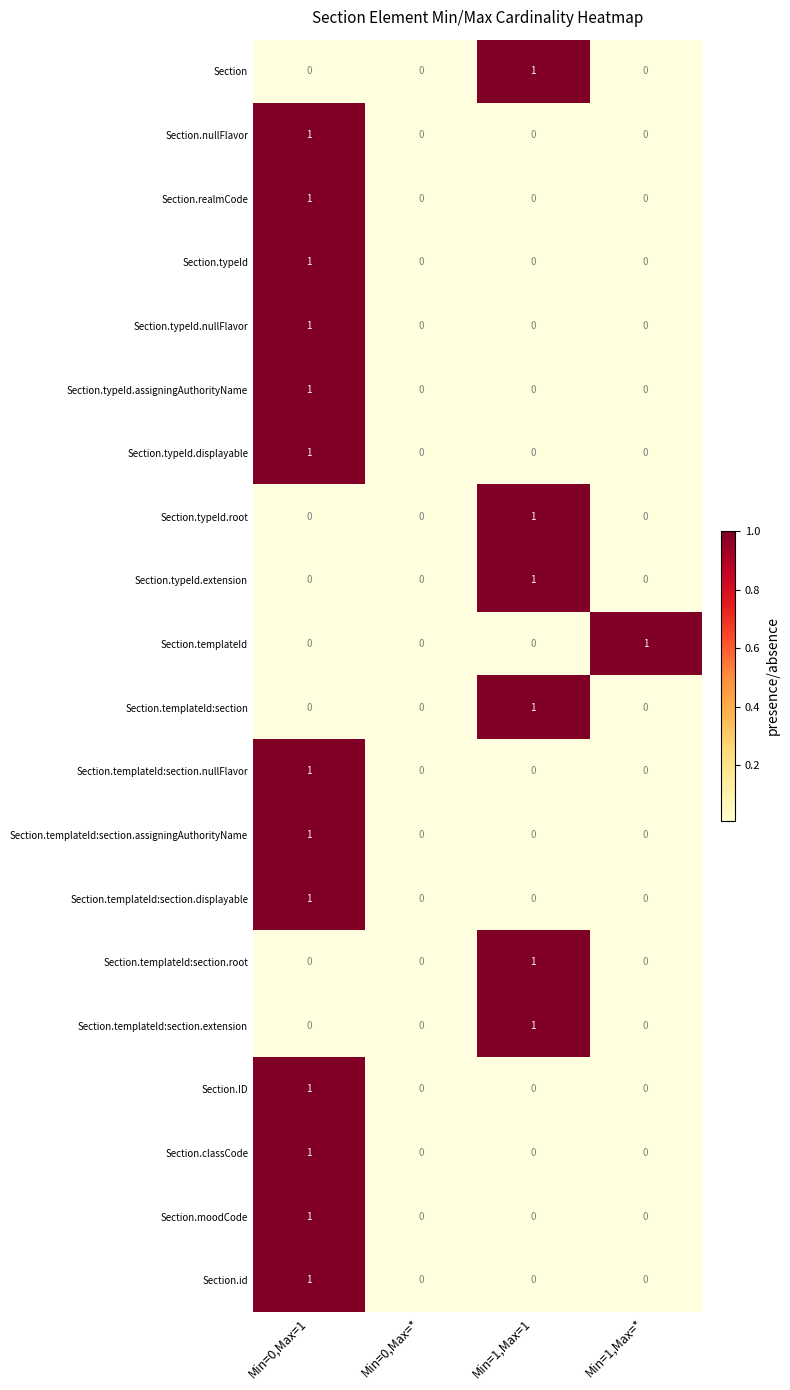

Is the value of Section.templateId:section.assigningAuthorityName at Min=0,Max=* greater than the value of Section.typeId.assigningAuthorityName at Min=0,Max=1?

No